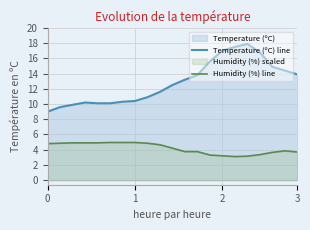

True or false: Humidity (%) line and Temperature (ºC) line cross at least once.

False